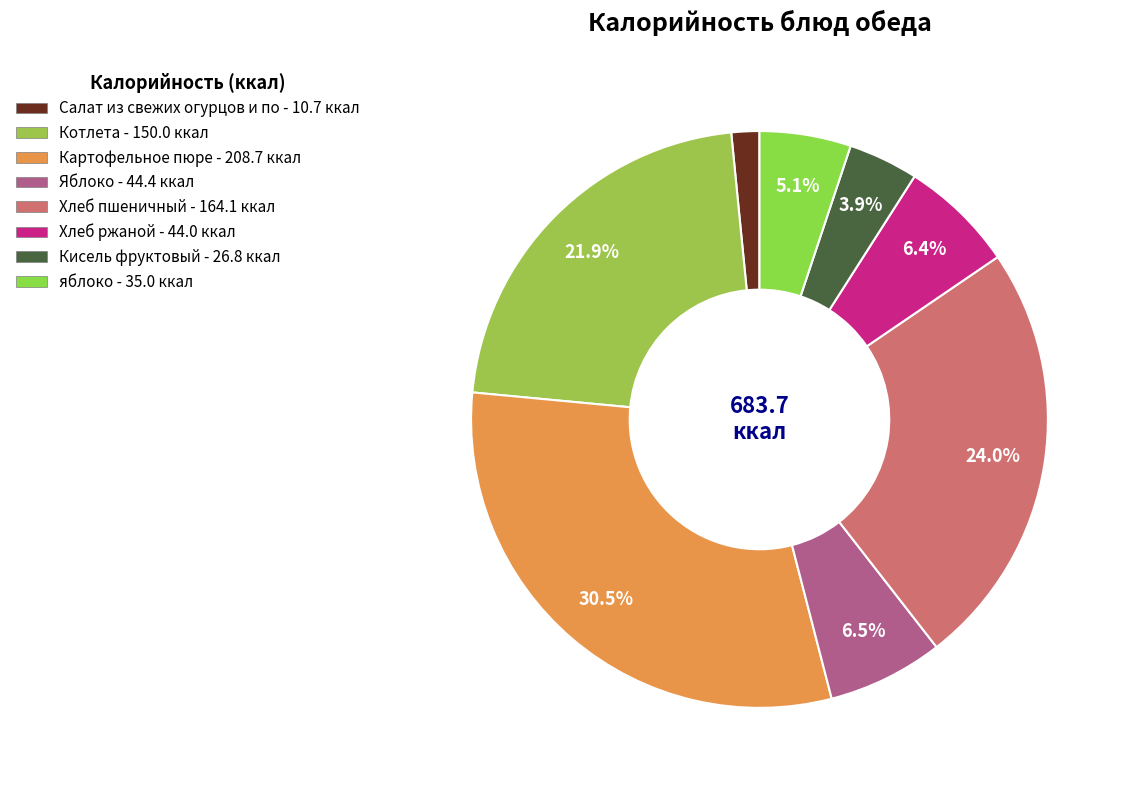

How many segments does this pie chart have?

8